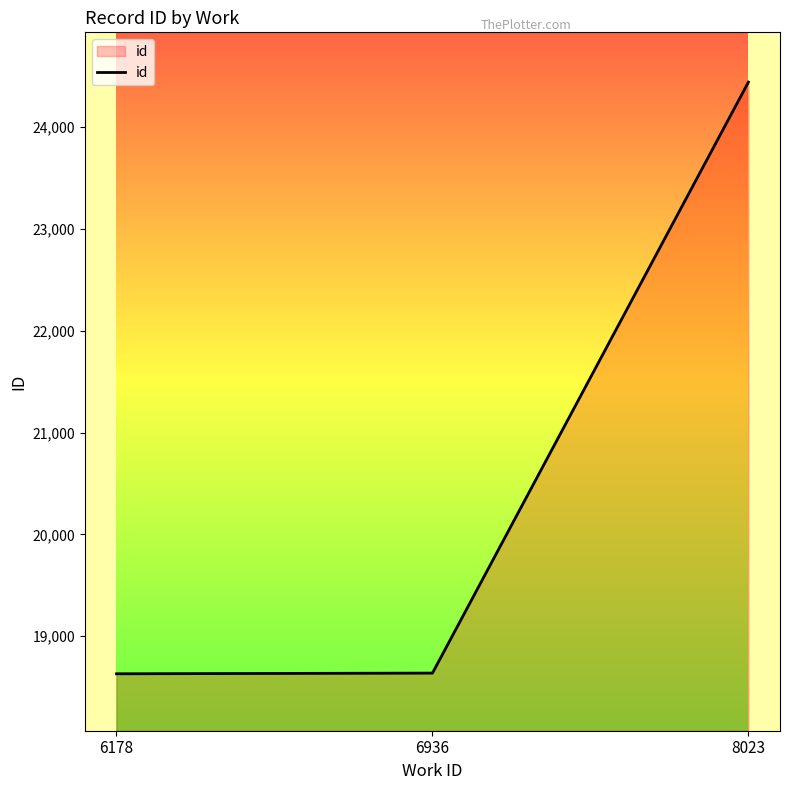

Between 8023 and 6936, which is larger?

8023